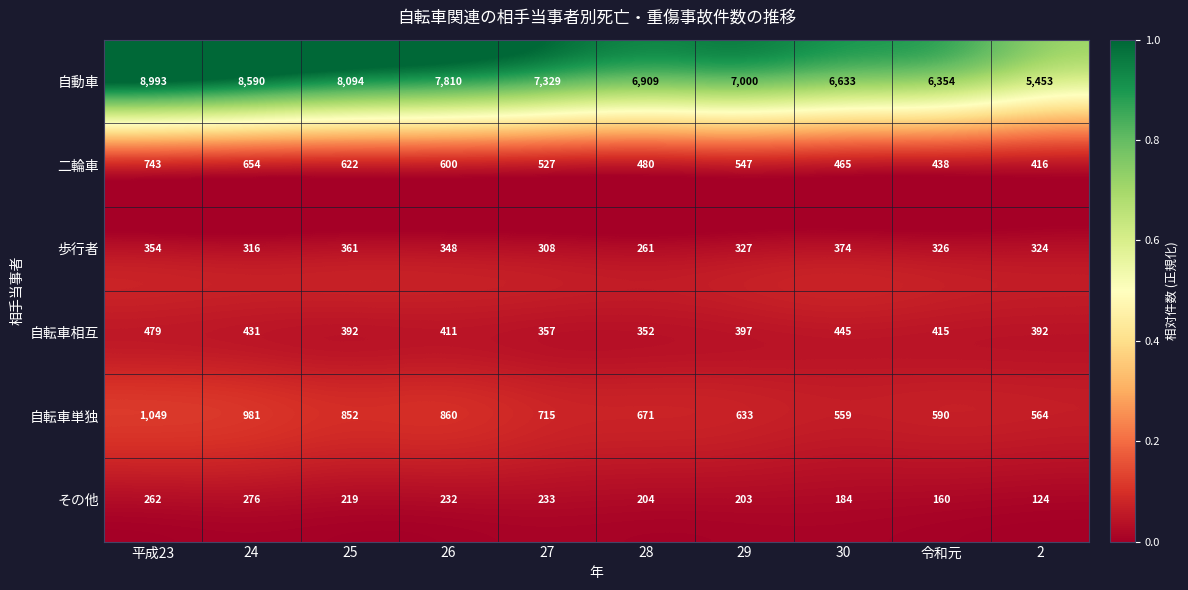

Rank the categories by 二輪車 value from lowest to highest.

2, 令和元, 30, 28, 27, 29, 26, 25, 24, 平成23